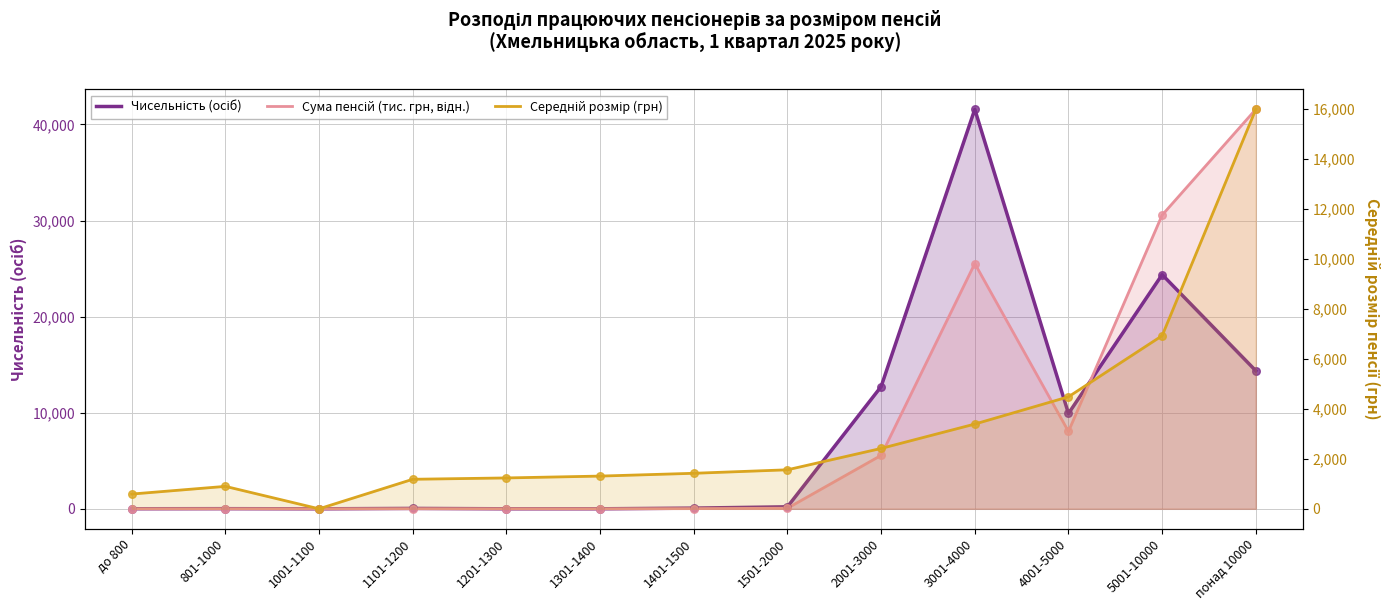

At which category is the sum across all series the highest?

понад 10000